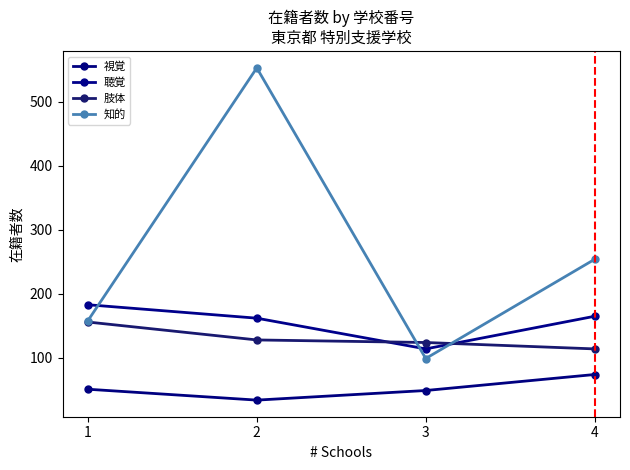

What is the difference between the highest and lowest values at 1?

132